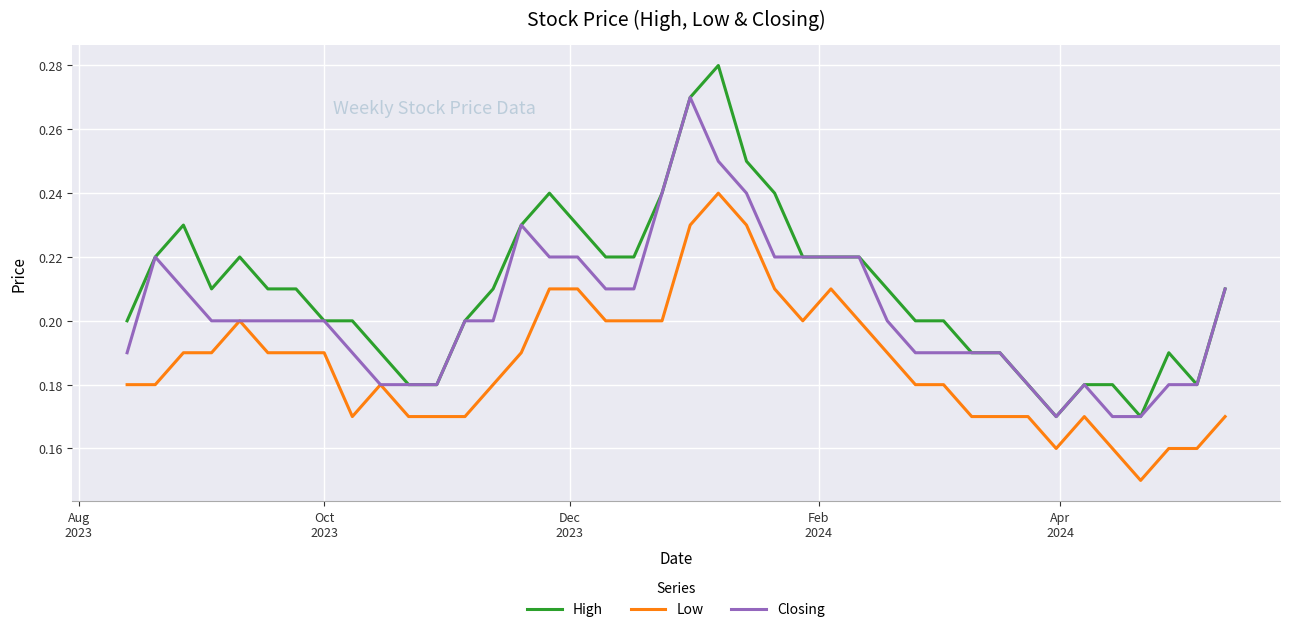

True or false: High and Low cross at least once.

False